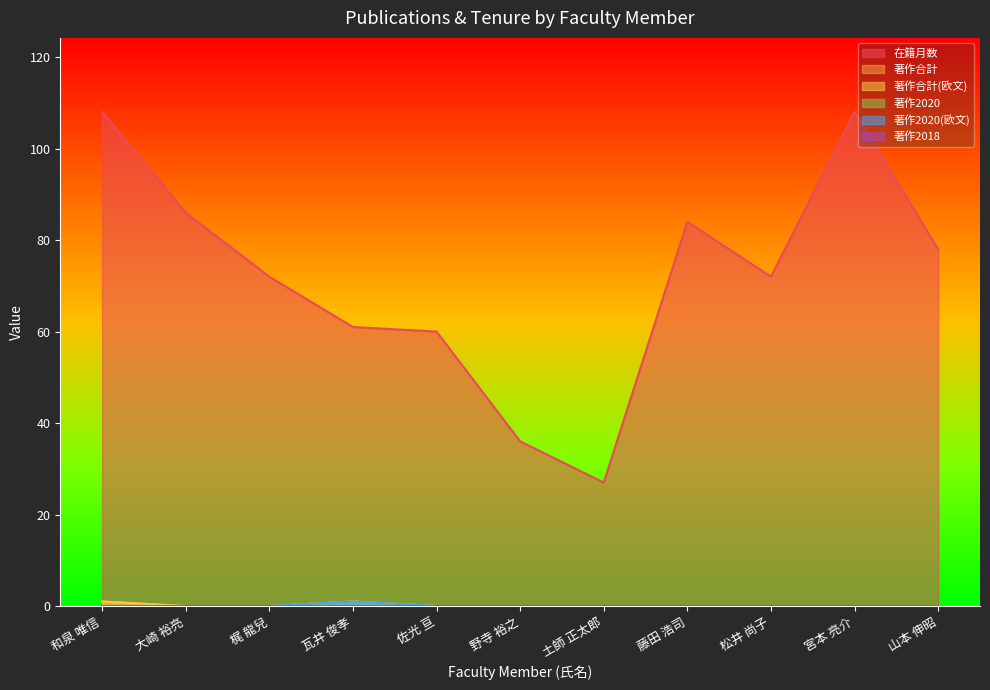

Does the chart display data point markers on the line(s)?

No